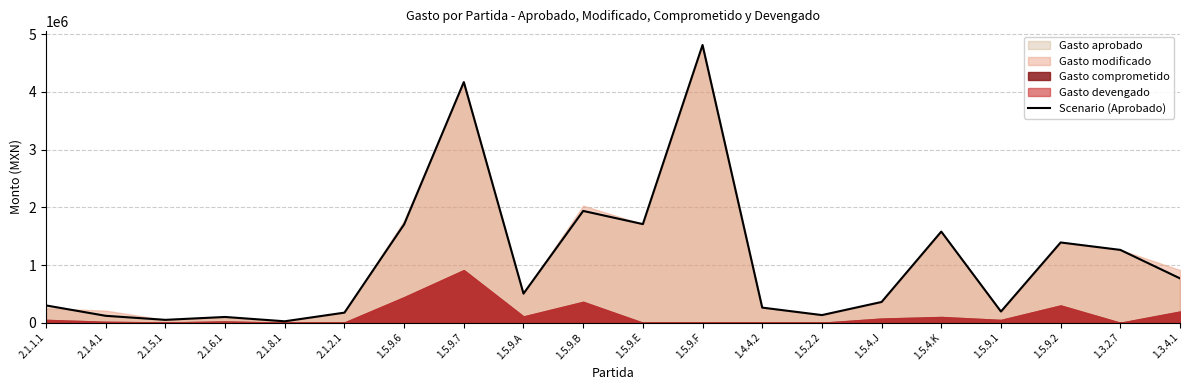

Is it true that the value at 2.1.1.1 is 300000?

True